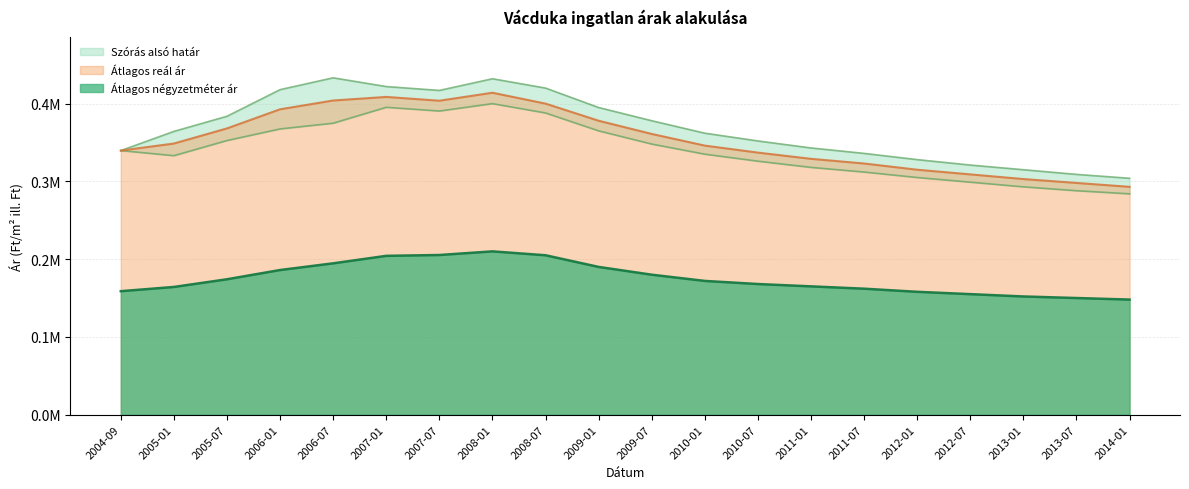

Between 2009-01 and 2007-07, which is larger?

2007-07